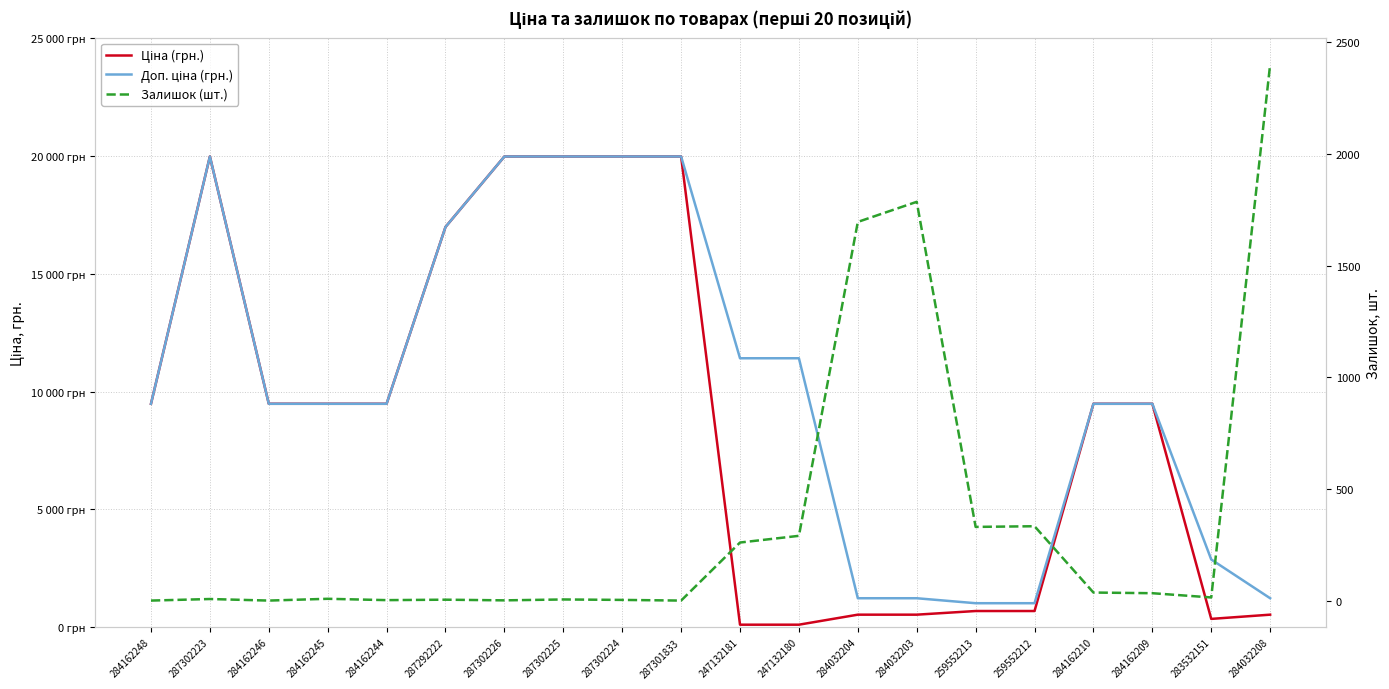

Which series changed the most between 287301833 and 259552212?

Ціна (грн.)